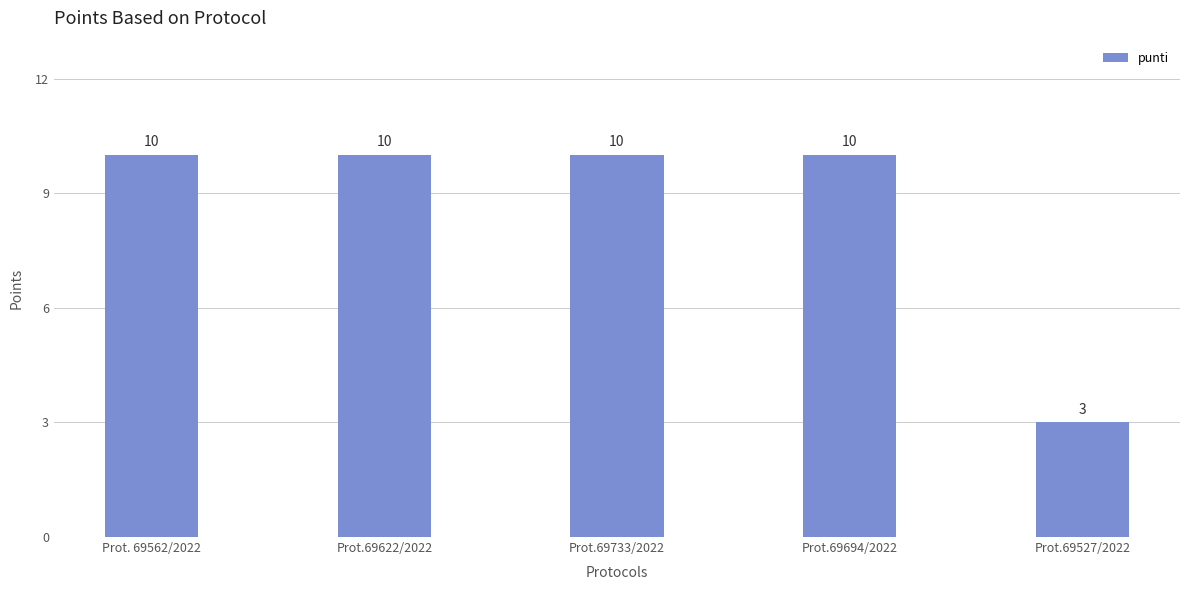

What is the ratio of the value at Prot.69733/2022 to the value at Prot.69694/2022?

1.0